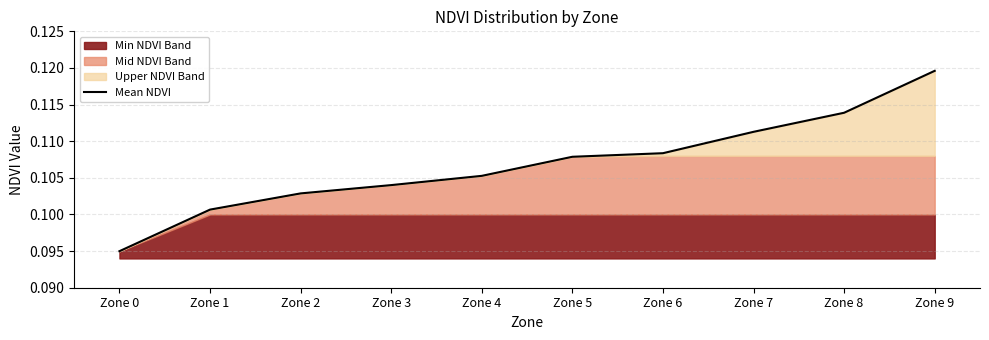

Reading left to right, what are all the values shown in this chart?

Zone 0=0.1	Zone 1=0.1	Zone 2=0.1	Zone 3=0.1	Zone 4=0.1	Zone 5=0.1	Zone 6=0.1	Zone 7=0.1	Zone 8=0.1	Zone 9=0.1